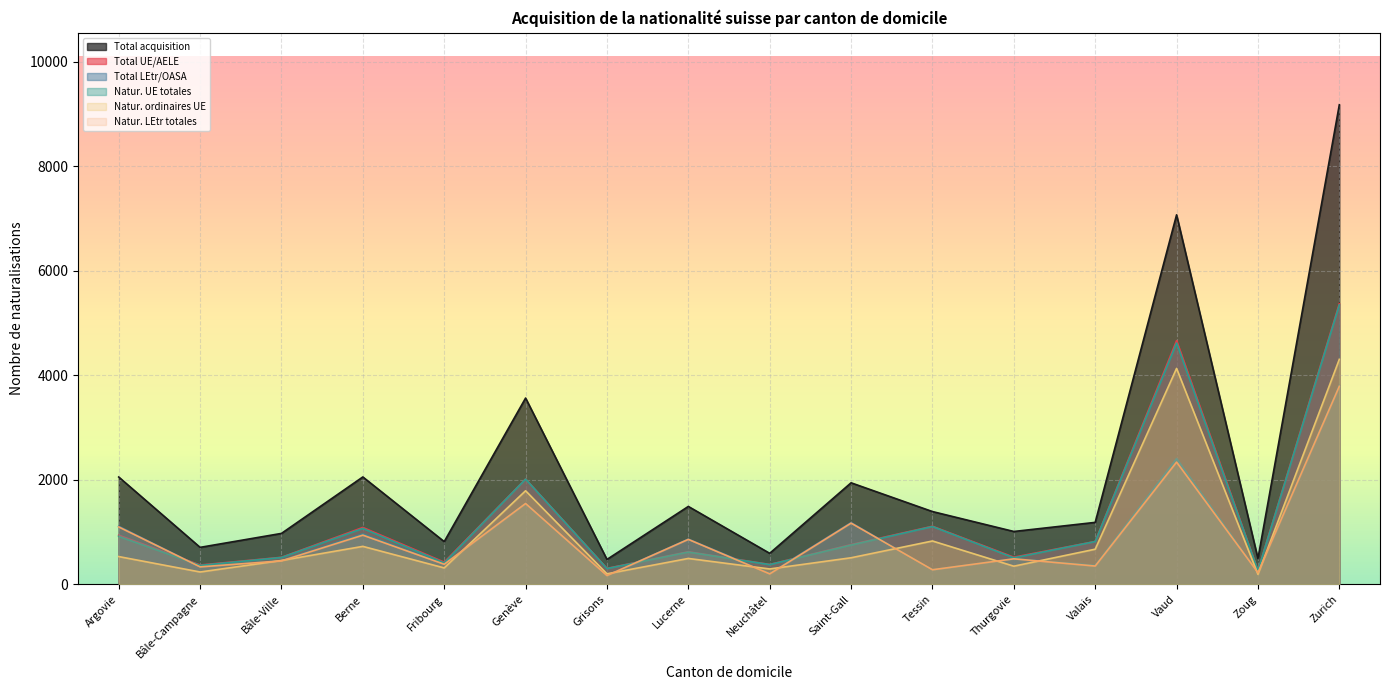

True or false: Total UE/AELE has more than 1 points higher than both neighbors.

True